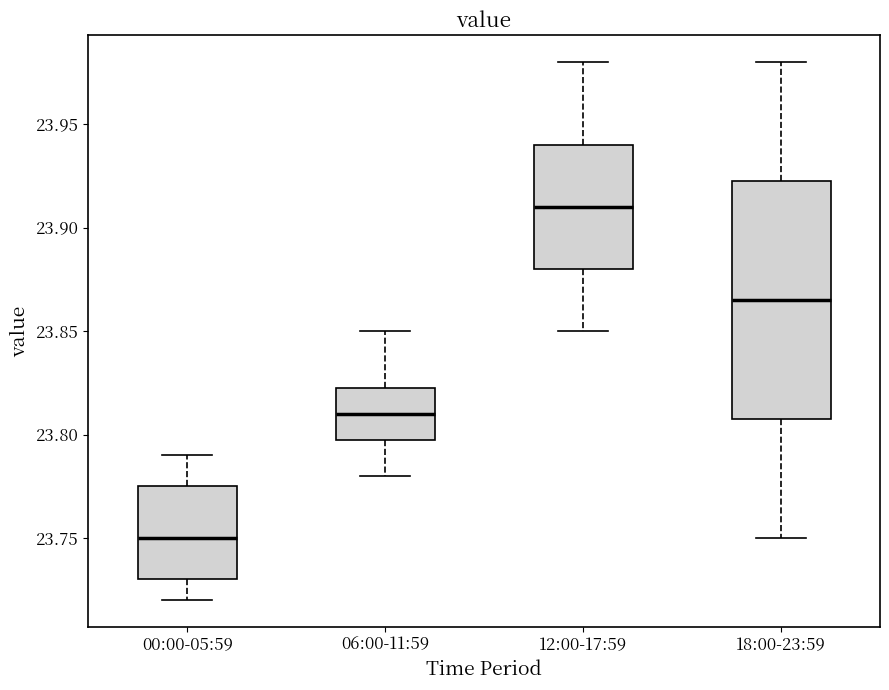

Which box has the lowest median line?

00:00-05:59